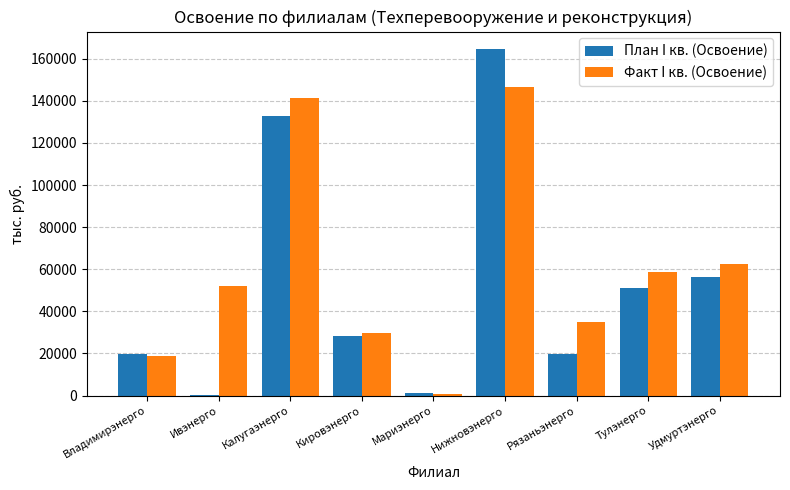

The Факт I кв. (Освоение) series shows 52136.6 at Ивэнерго. True or false?

True